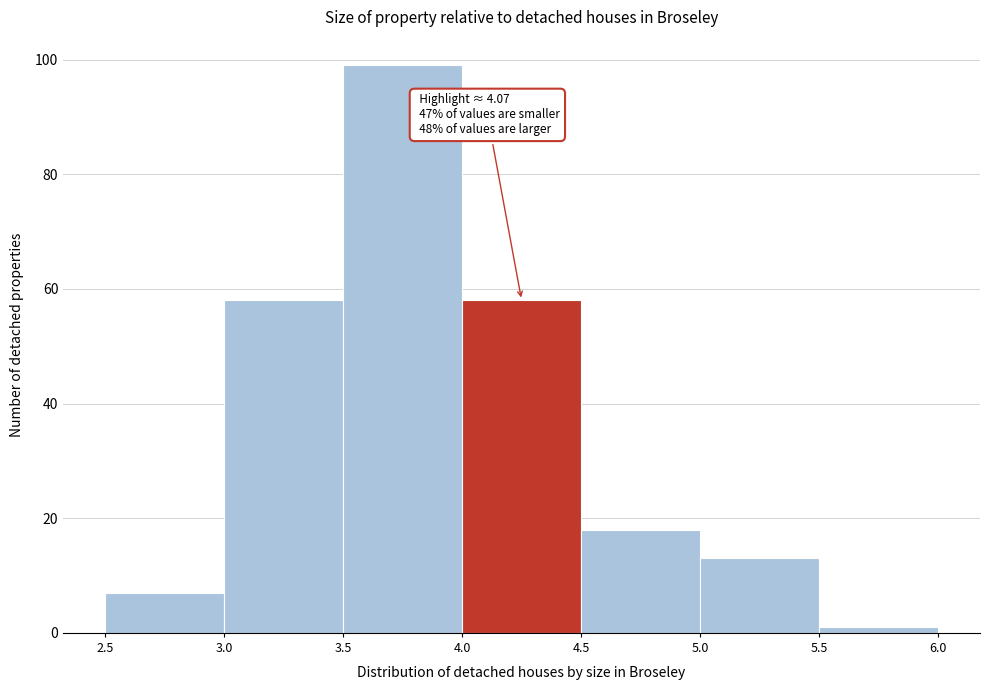

Which range on the x-axis has the tallest bar?

3.5 to 4.0